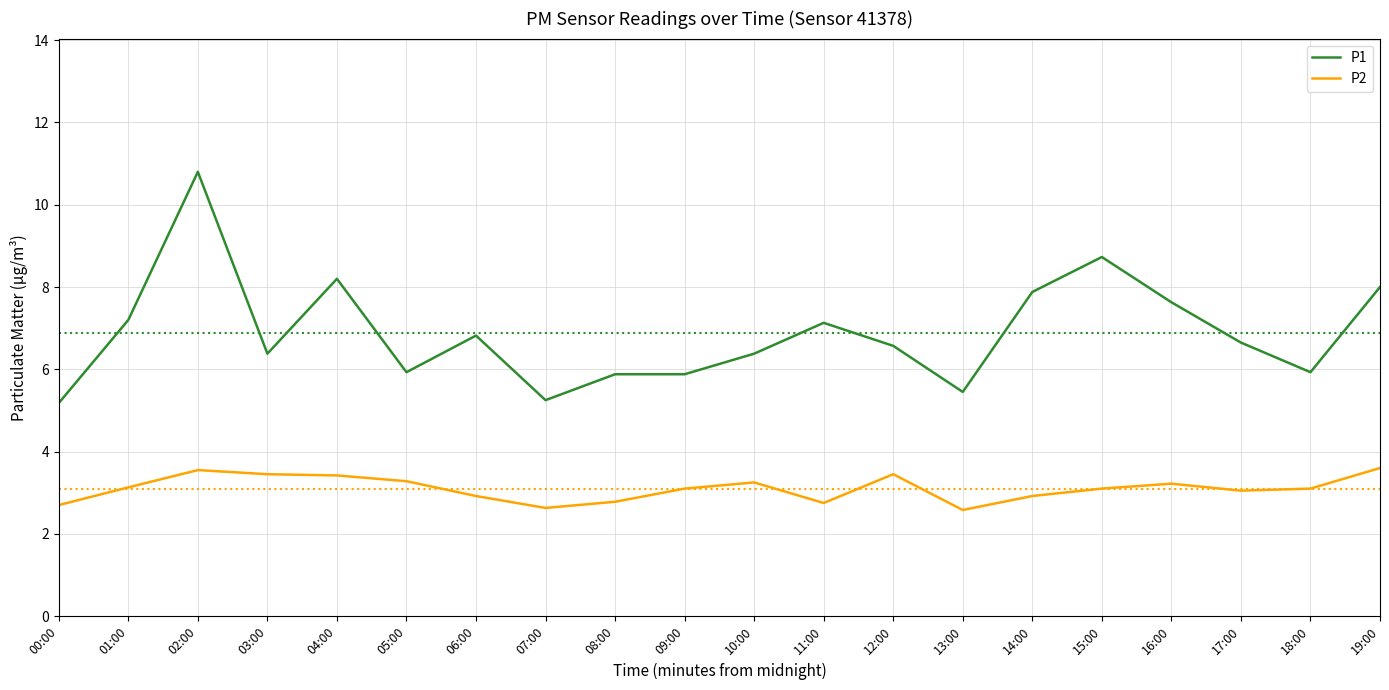

Which series has the widest spread of values?

P1